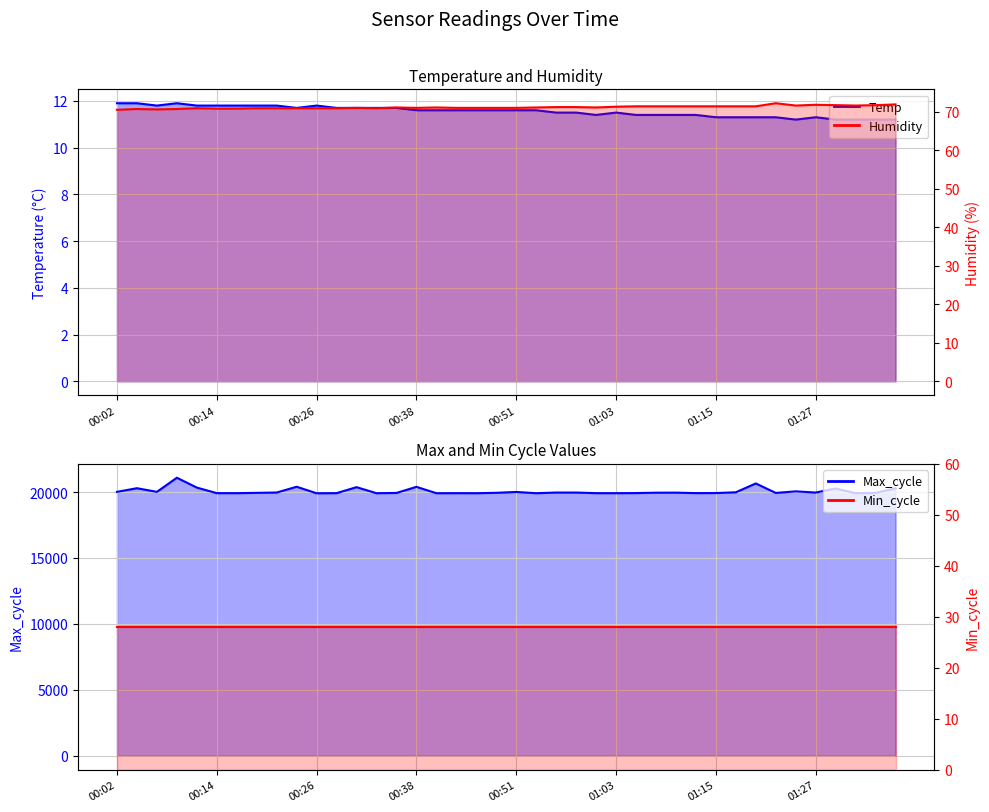

True or false: Humidity and Max_cycle intersect in this chart.

False